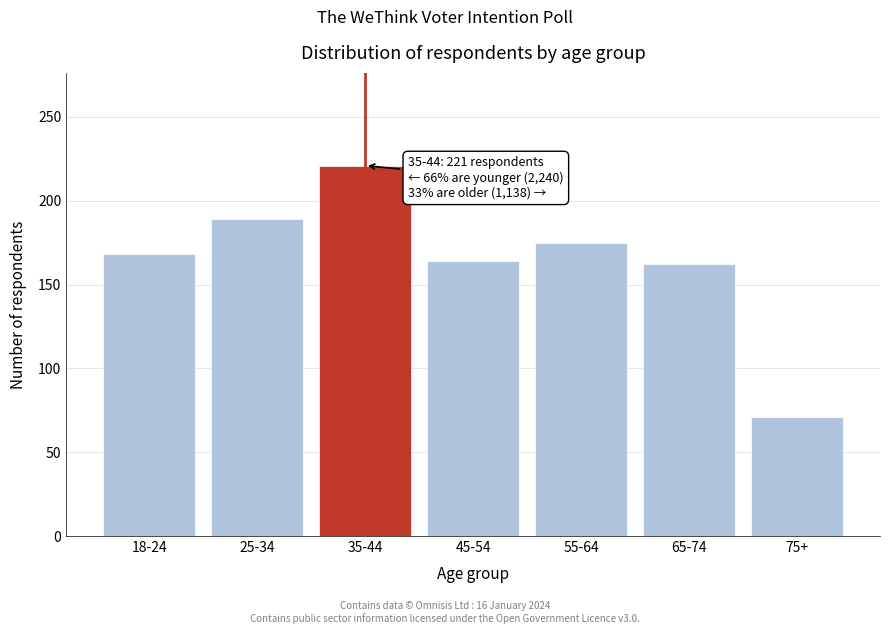

Reading right to left, list all the values displayed in this chart.

75+=71	65-74=162	55-64=175	45-54=164	35-44=221	25-34=189	18-24=168